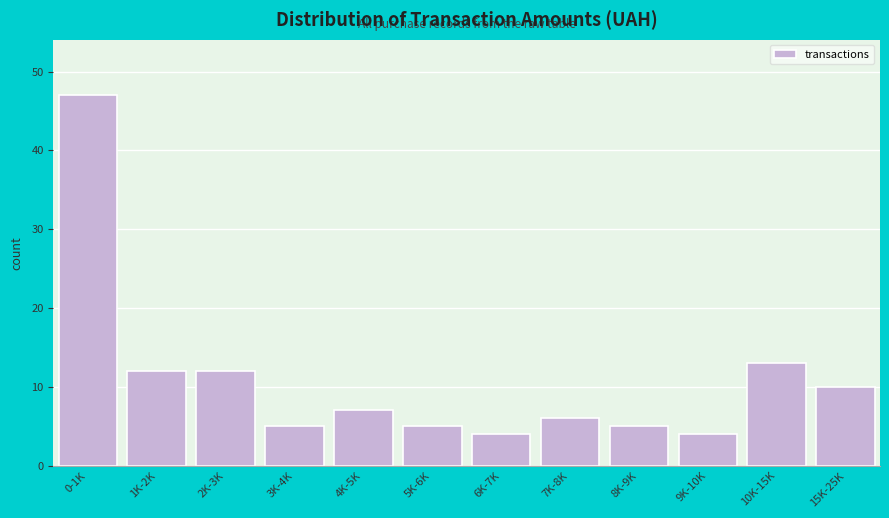

Reading right to left, extract all data points from this chart.

10	13	4	5	6	4	5	7	5	12	12	47